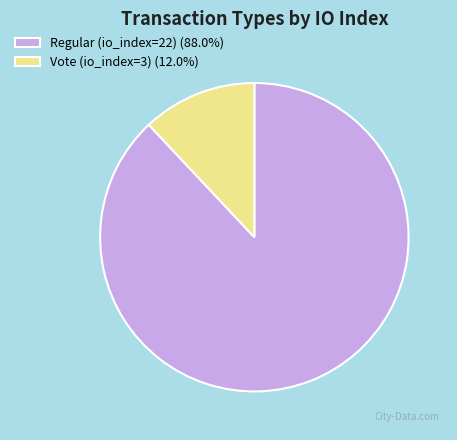

What is the ratio of the value at Regular (io_index=22) (88.0%) to the value at Vote (io_index=3) (12.0%)?

7.3